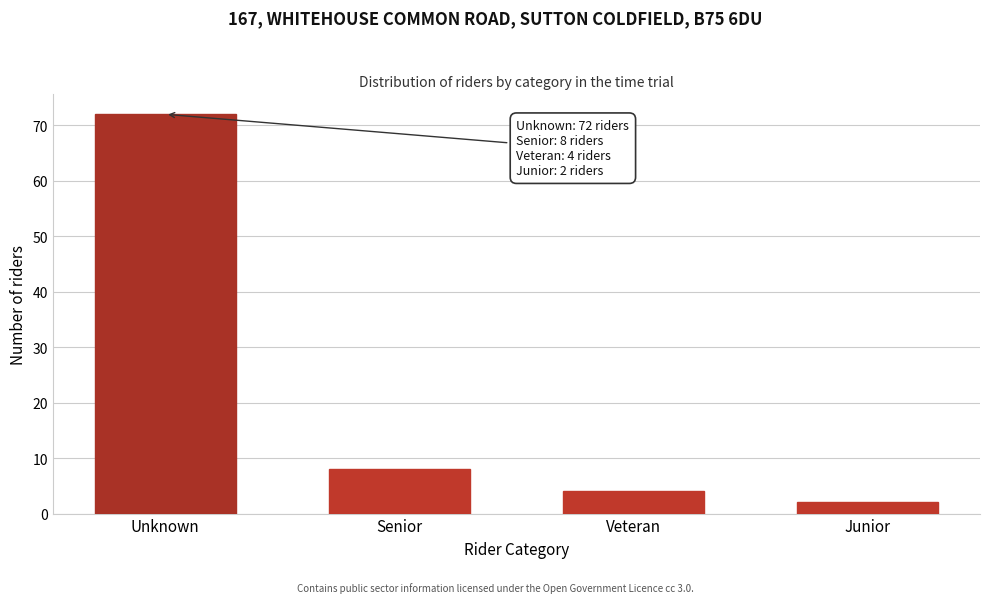

Reading left to right, what are all the values shown in this chart?

Unknown=72	Senior=8	Veteran=4	Junior=2